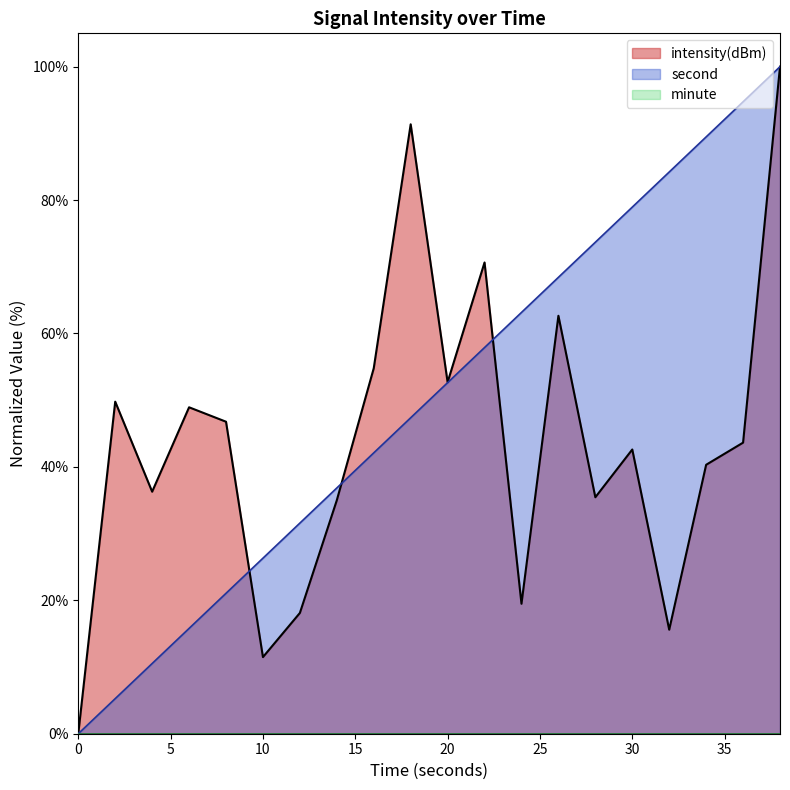

Rank the series by their average value, from highest to lowest.

second, intensity(dBm)